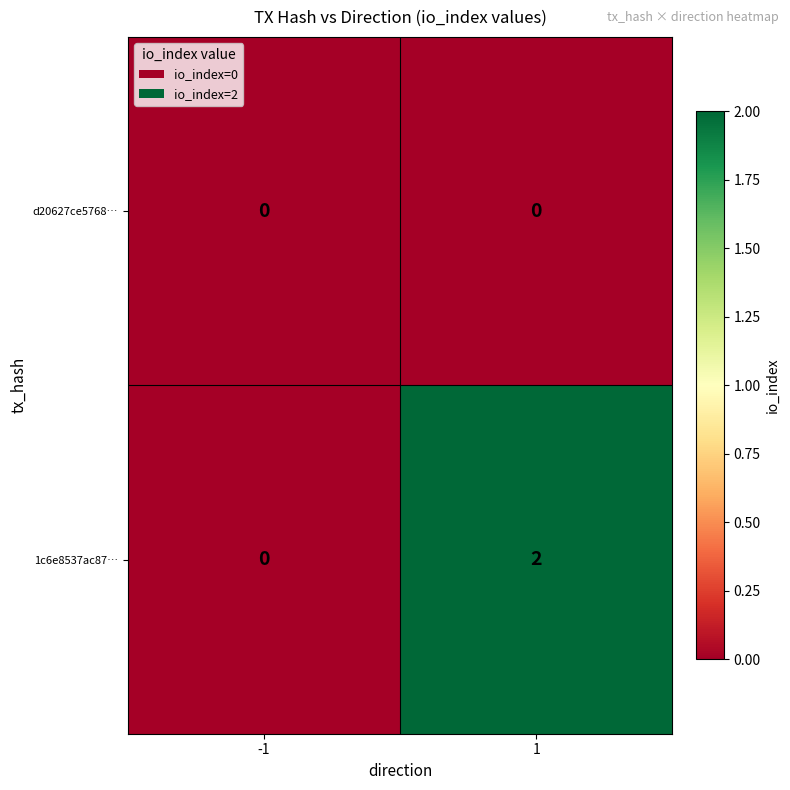

Between -1 and 1, which series saw the biggest shift?

1c6e8537ac87…